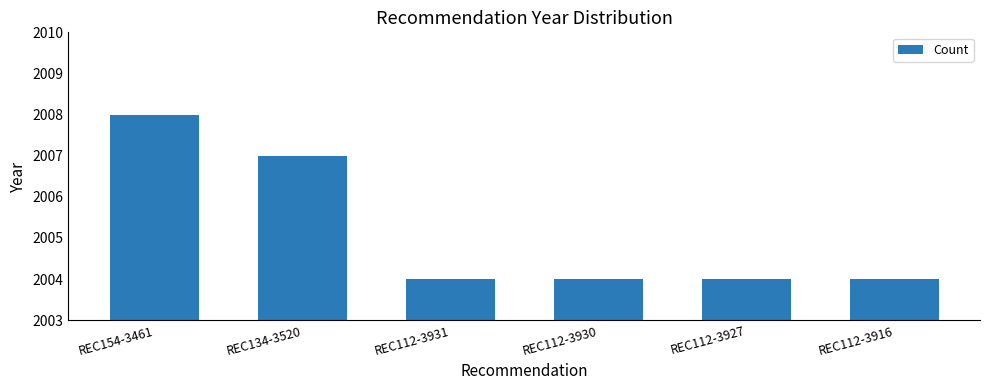

At which label is the value closest to 2006?

REC134-3520